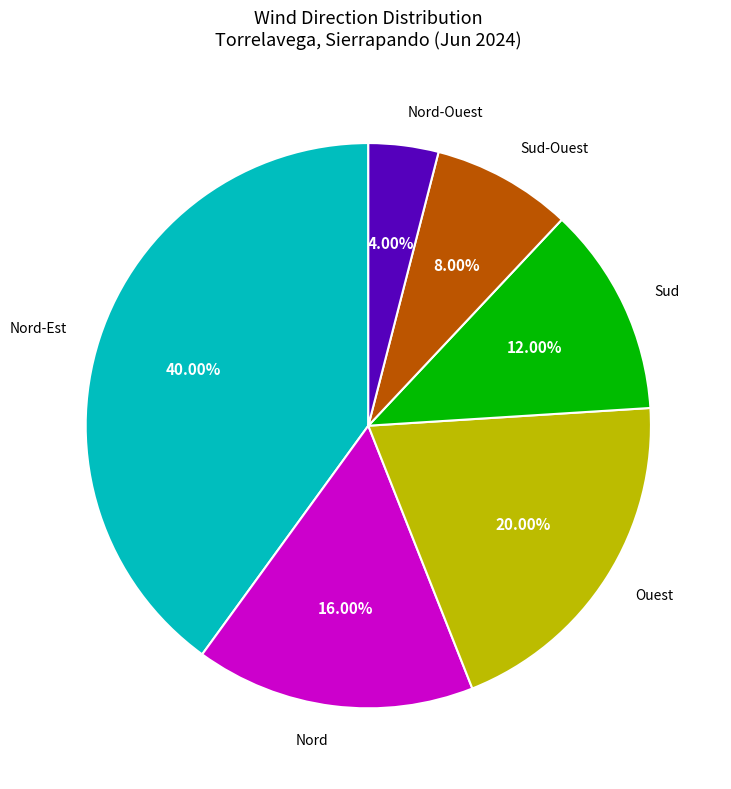

To the nearest percent, what is the average slice percentage?

17%